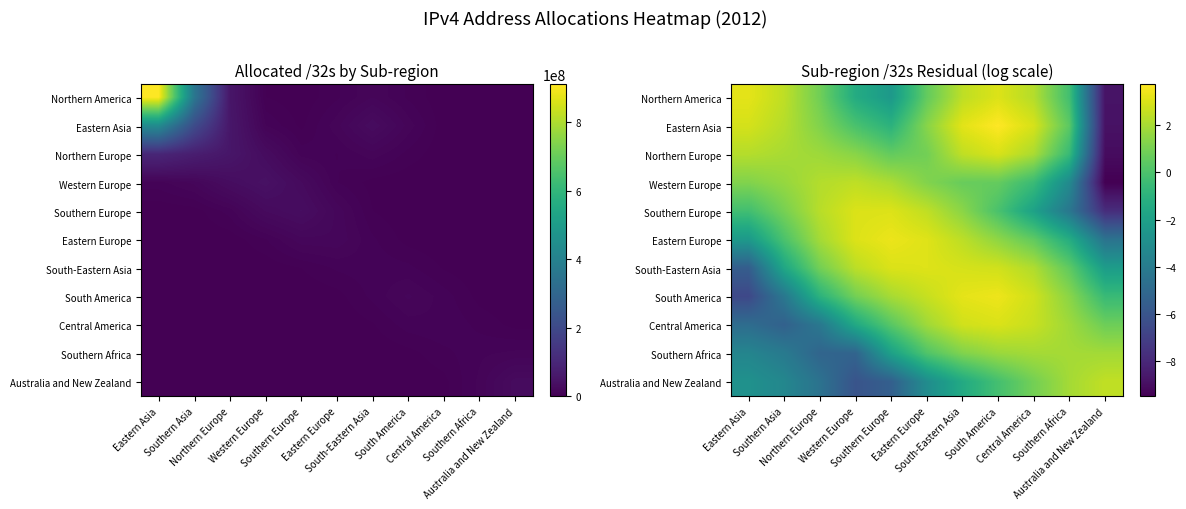

At which category is the sum across all series the highest?

South America